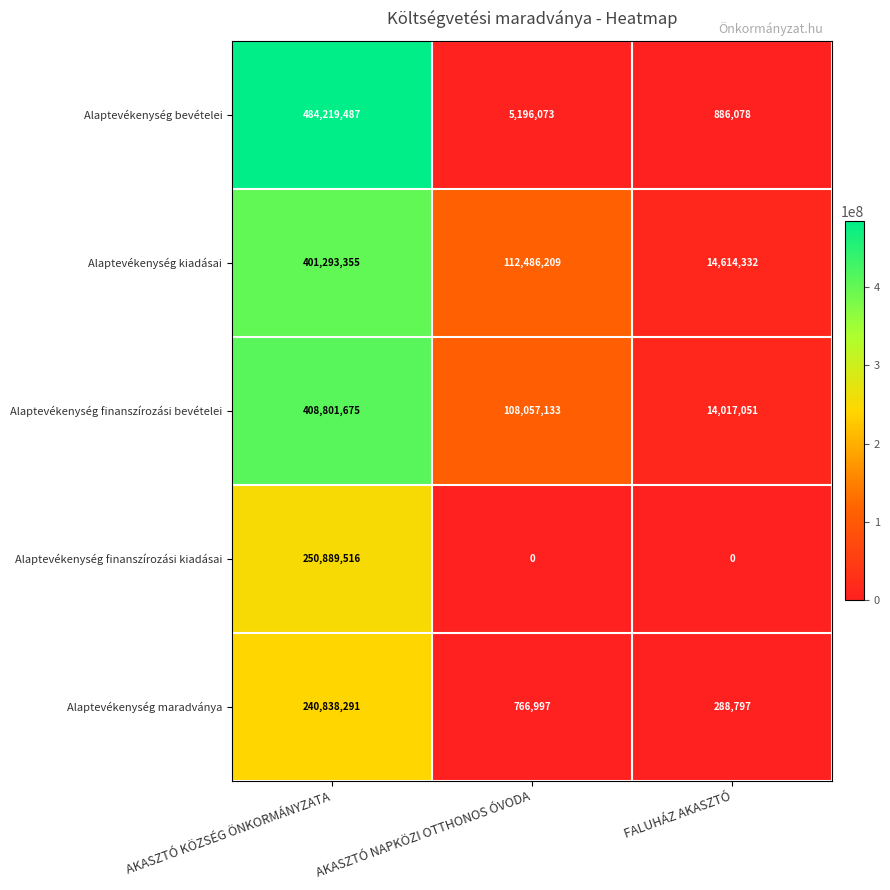

At which label does Alaptevékenység bevételei first exceed 5196073?

AKASZTÓ KÖZSÉG ÖNKORMÁNYZATA